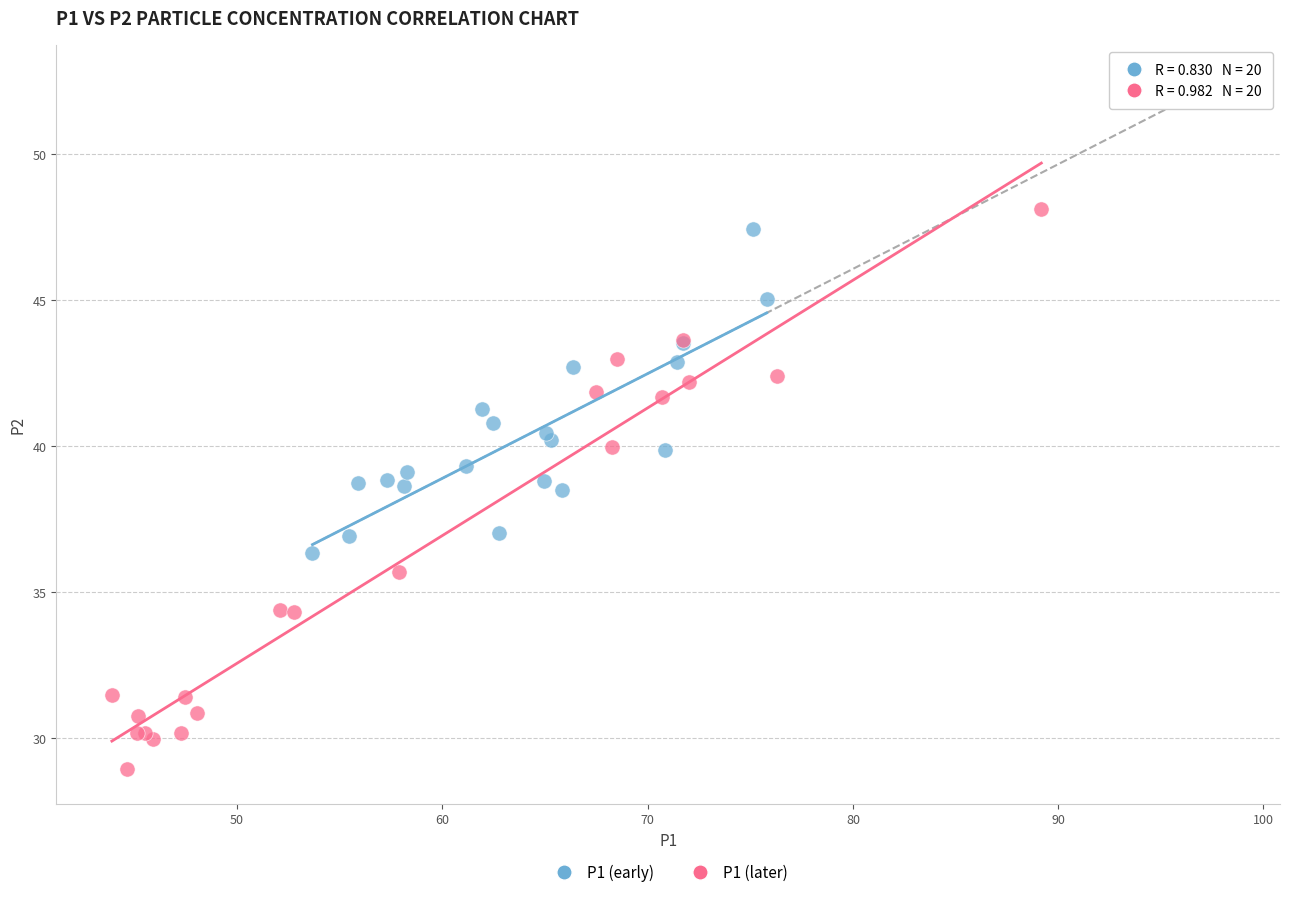

Which series contains the lowest Y value?

P1 (later)